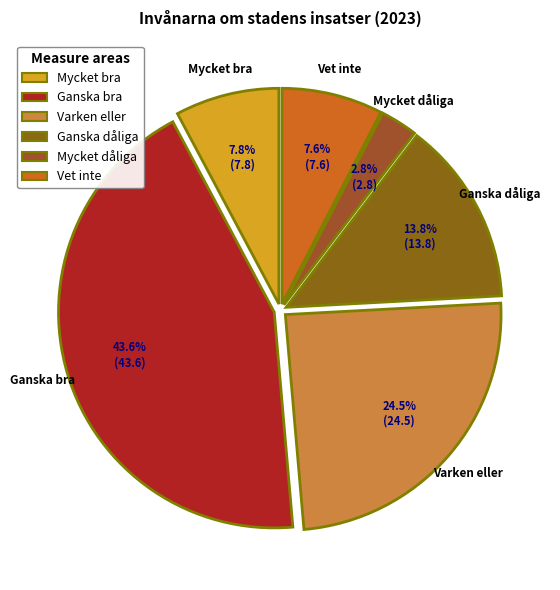

Between Mycket dåliga and Varken eller, which is larger?

Varken eller